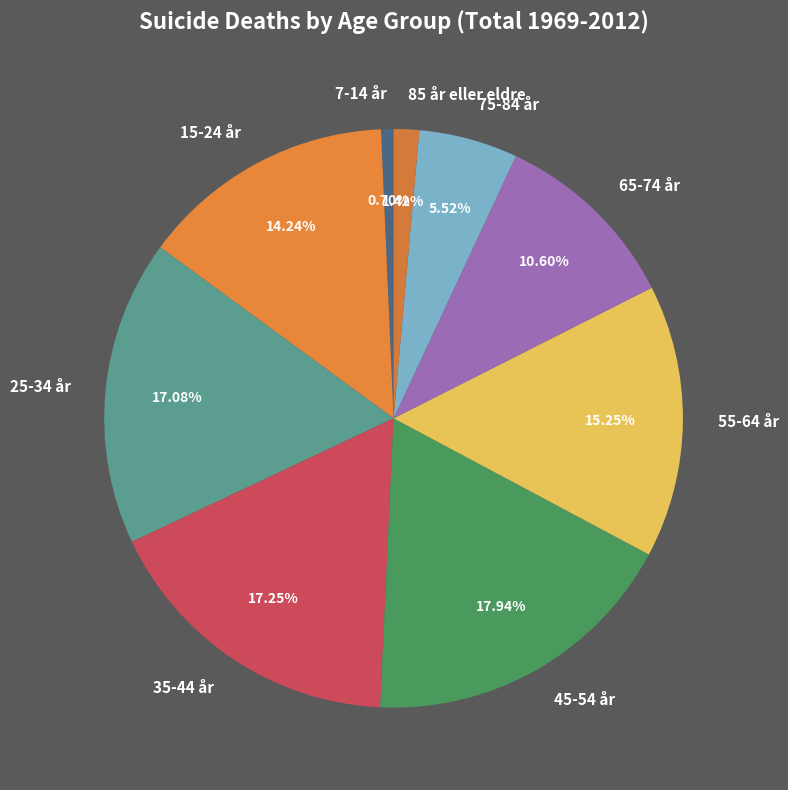

To the nearest percent, what is the difference between the largest and smallest slice percentages?

17%